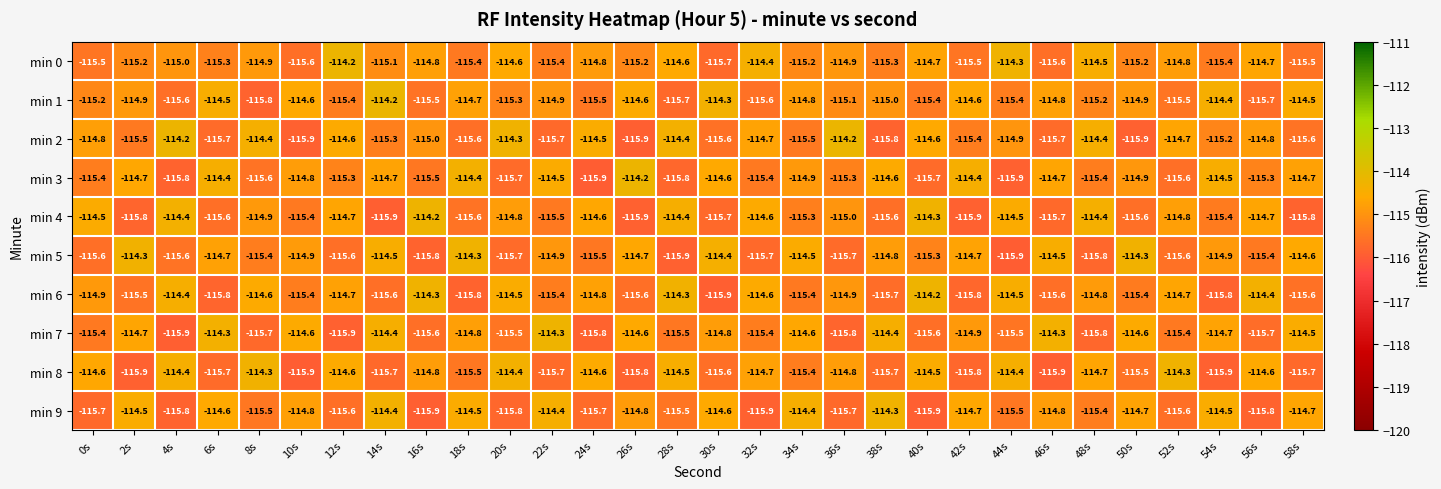

What is the difference between the min 4 values at 18s and 12s?

0.9